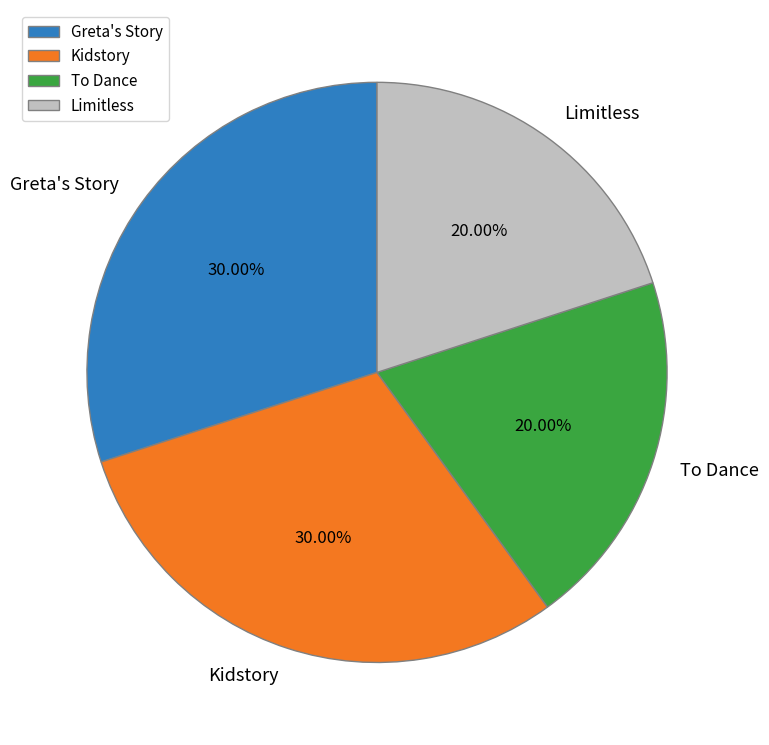

Which has a higher value, To Dance or Greta's Story?

Greta's Story